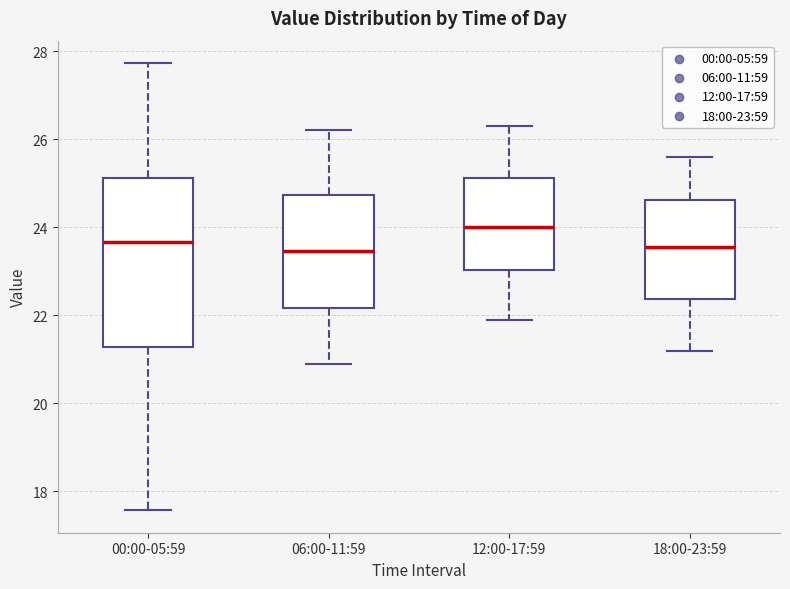

Which box's median line is the highest?

12:00-17:59